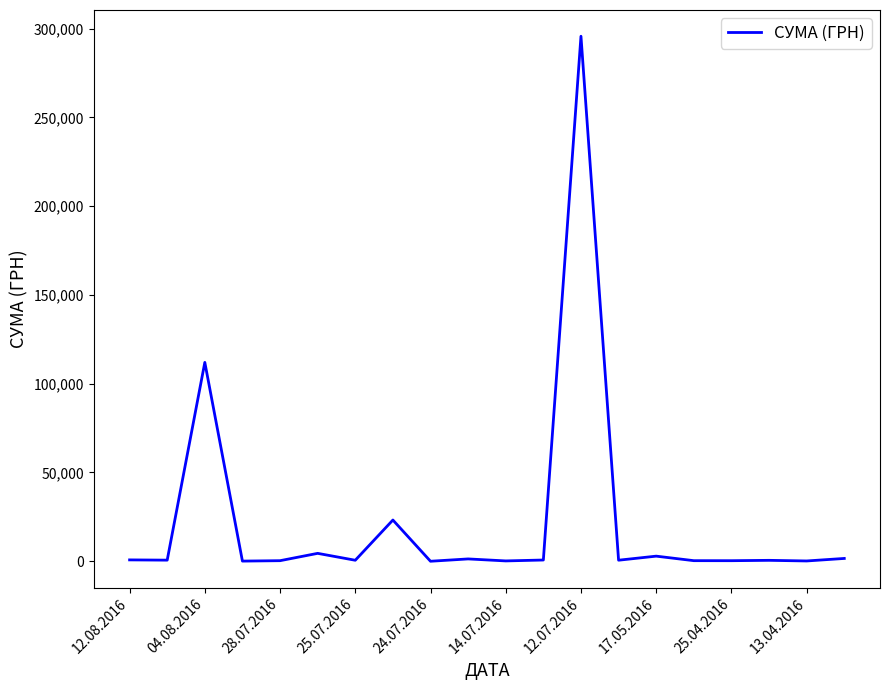

What is the difference between the maximum and minimum values?

295627.4